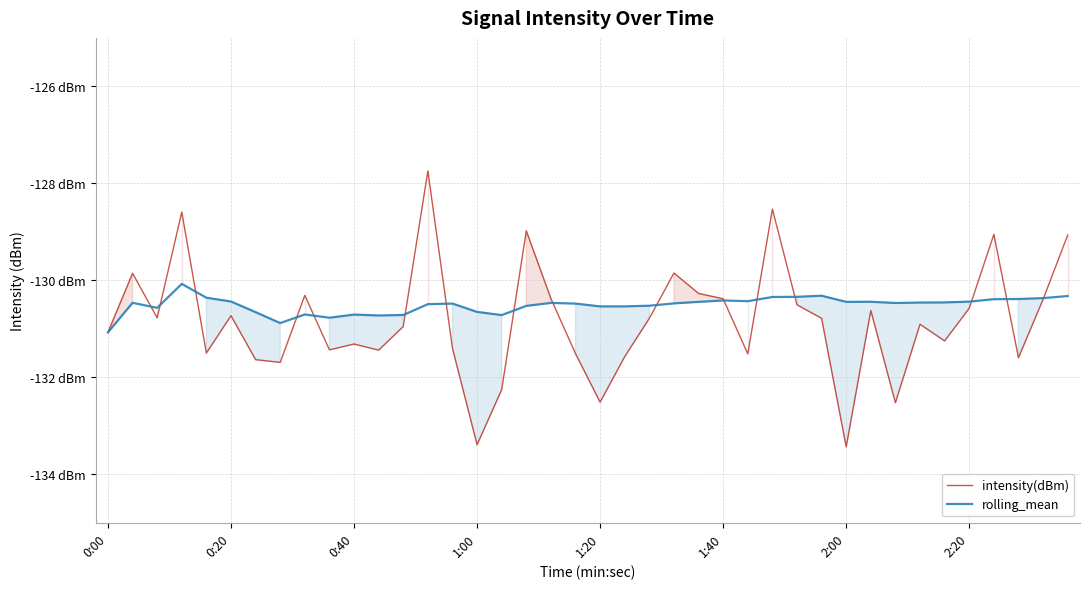

The rolling_mean series shows -84.0 at 36. True or false?

False